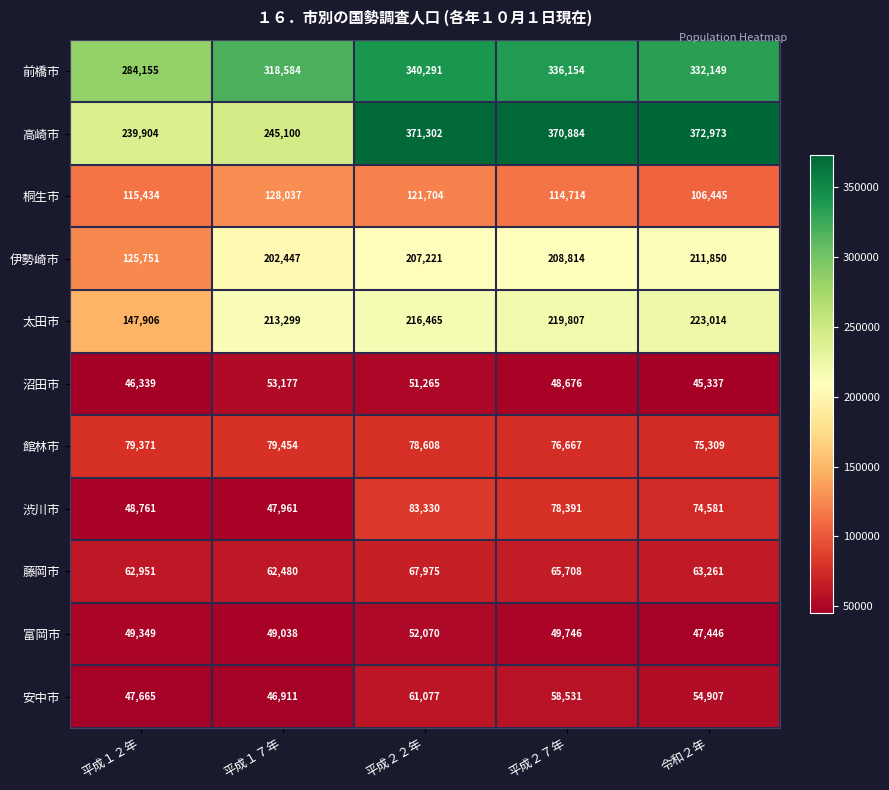

How many categories are shown in the chart?

5